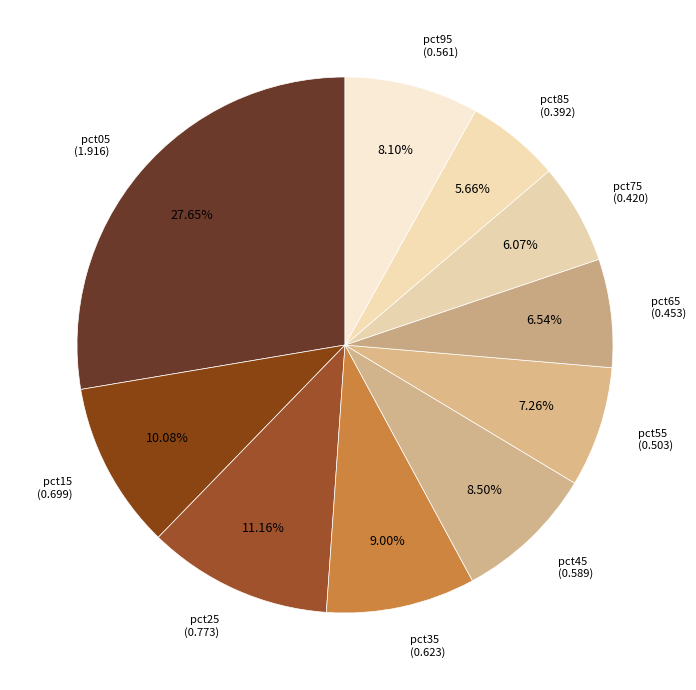

Rank the categories by value from lowest to highest.

pct85, pct75, pct65, pct55, pct95, pct45, pct35, pct15, pct25, pct05